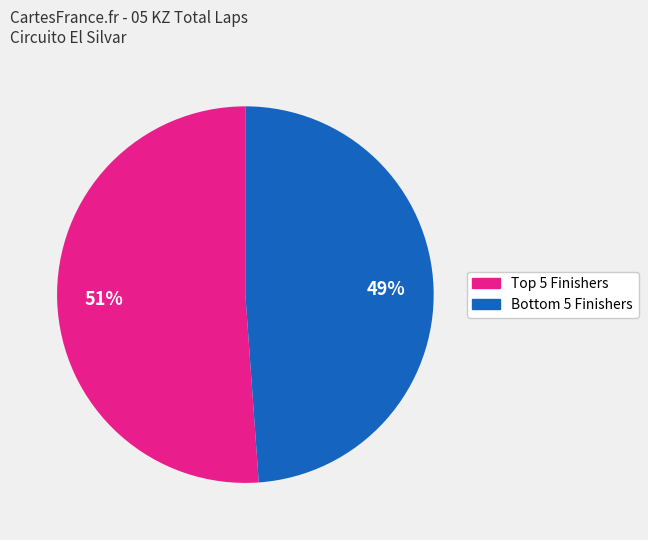

Is there a majority slice in this chart?

Yes